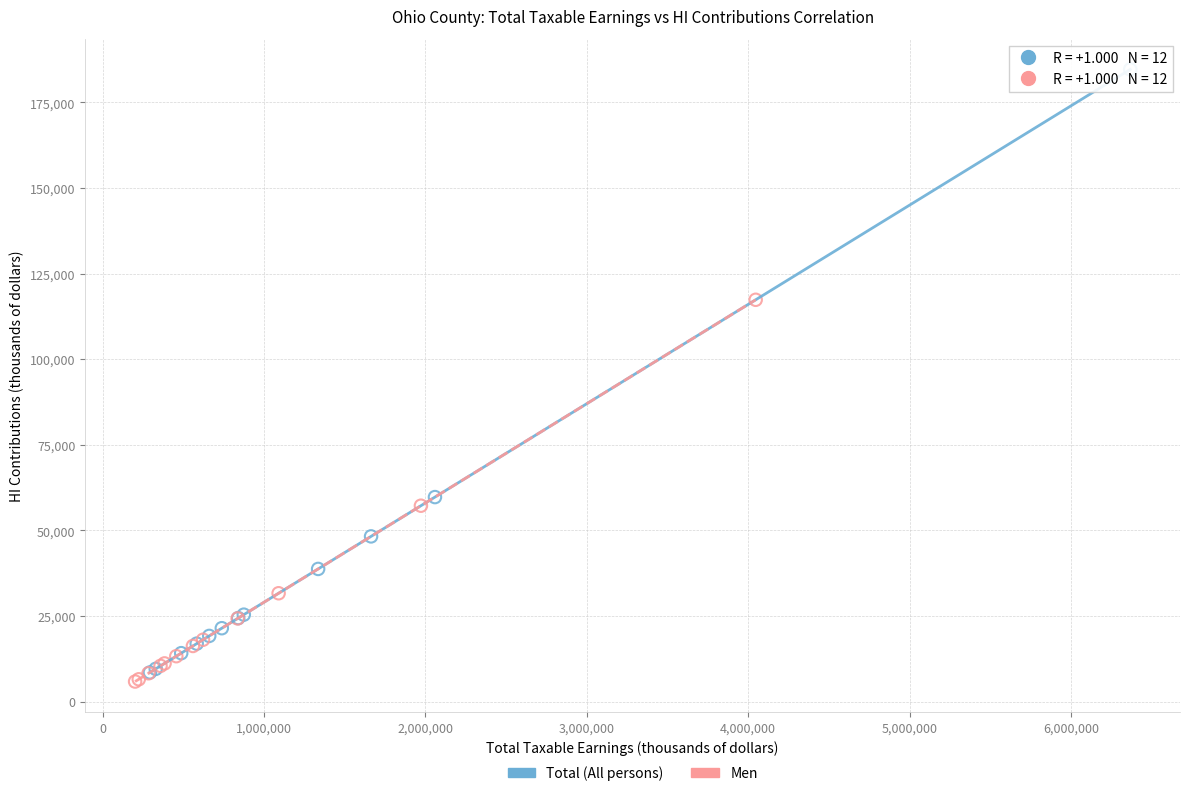

Which series has the widest spread of Y values?

Total (All persons)